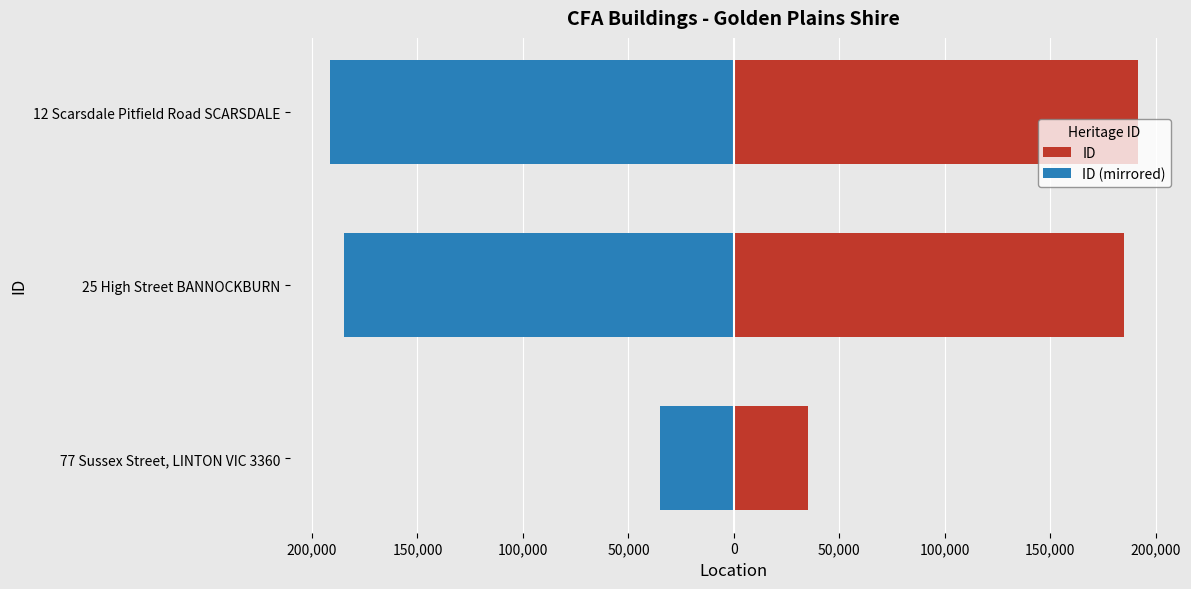

What is the sum of all ID (mirrored) values?

-411376